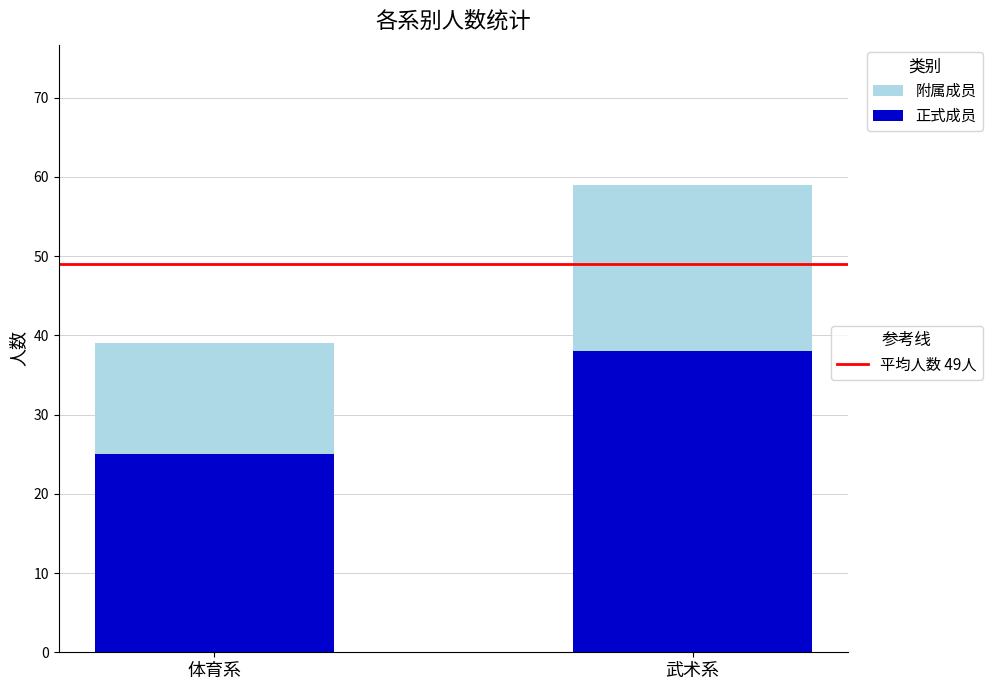

How many distinct data groups are displayed?

2